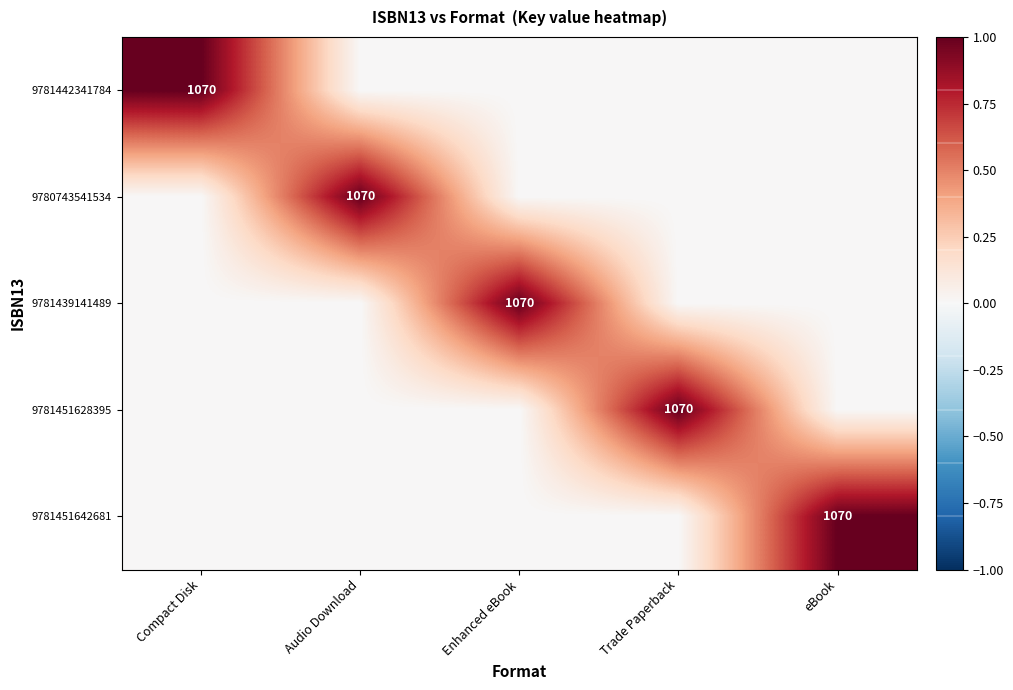

The 9781439141489 series shows 1070 at Enhanced eBook. True or false?

True